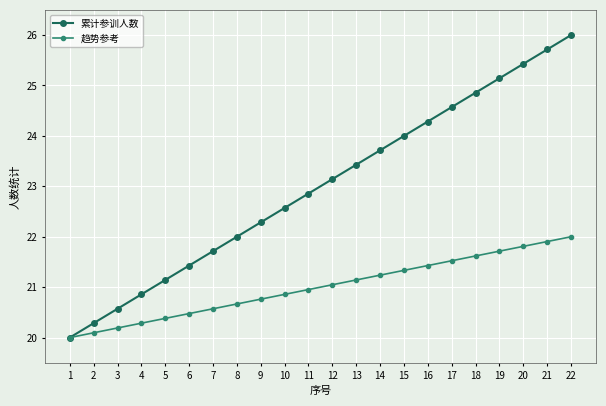

Reading right to left, extract all data points from this chart.

累计参训人数: 22=26.0	21=25.7	20=25.4	19=25.1	18=24.9	17=24.6	16=24.3	15=24.0	14=23.7	13=23.4	12=23.1	11=22.9	10=22.6	9=22.3	8=22.0	7=21.7	6=21.4	5=21.1	4=20.9	3=20.6	2=20.3	1=20.0
趋势参考: 22=22.0	21=21.9	20=21.8	19=21.7	18=21.6	17=21.5	16=21.4	15=21.3	14=21.2	13=21.1	12=21.0	11=21.0	10=20.9	9=20.8	8=20.7	7=20.6	6=20.5	5=20.4	4=20.3	3=20.2	2=20.1	1=20.0